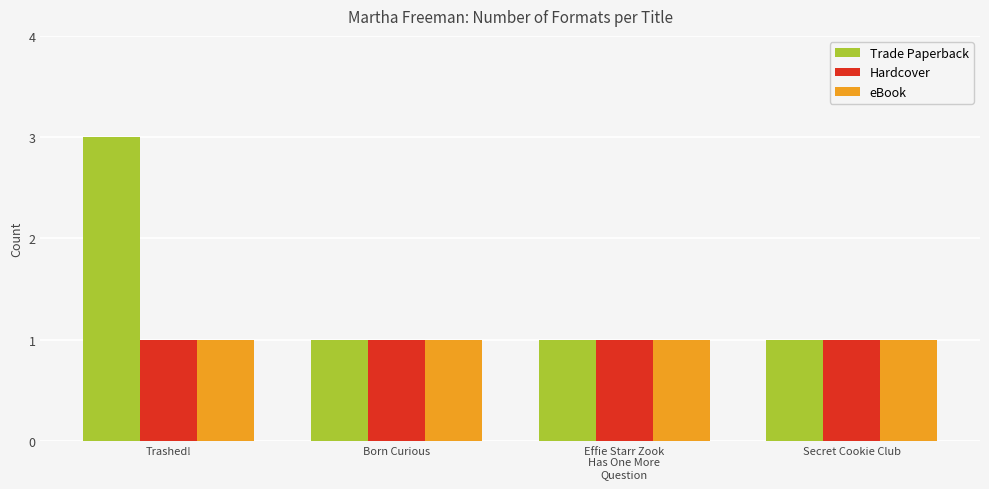

The value of Hardcover at Born Curious is 1. True or false?

True